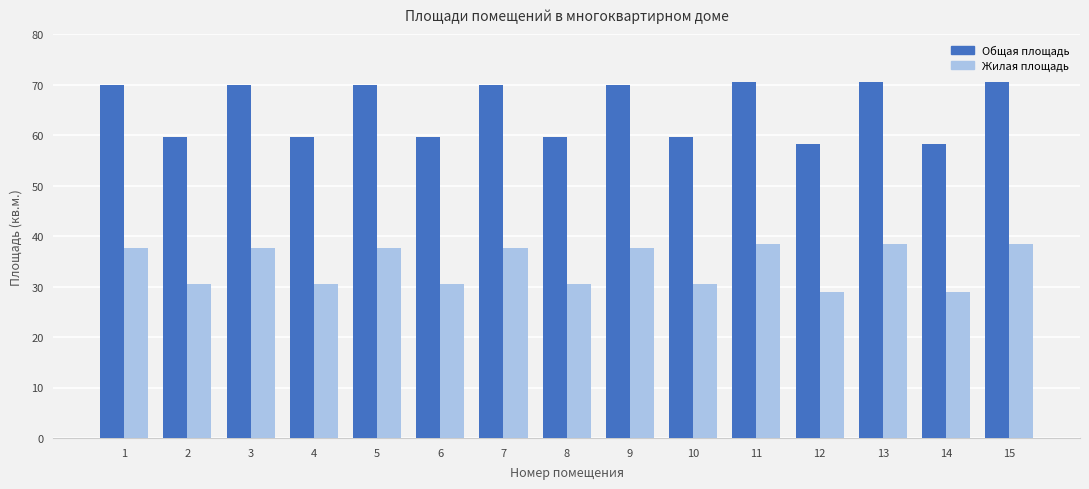

Rank the series by their average value, from highest to lowest.

Общая площадь, Жилая площадь